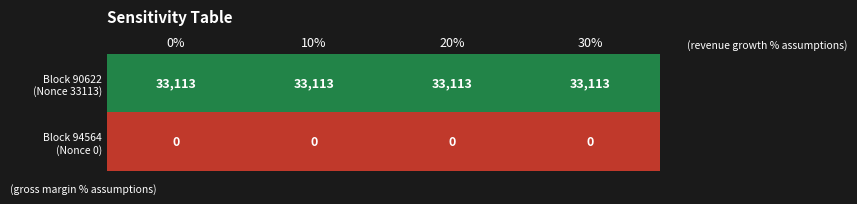

At how many categories does at least one series exceed 20685?

4